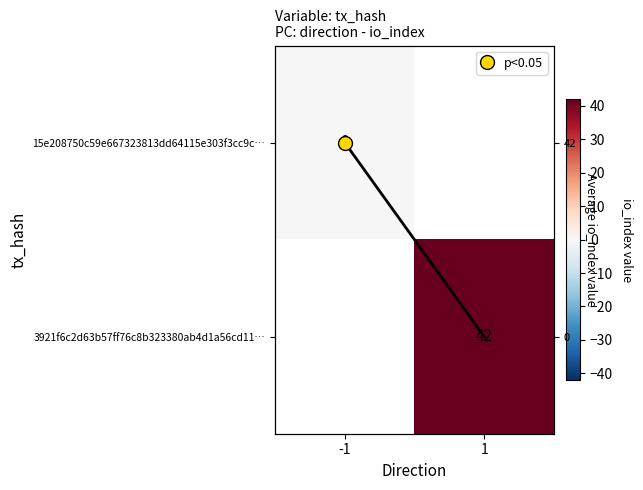

What is the greatest value displayed?

42.0